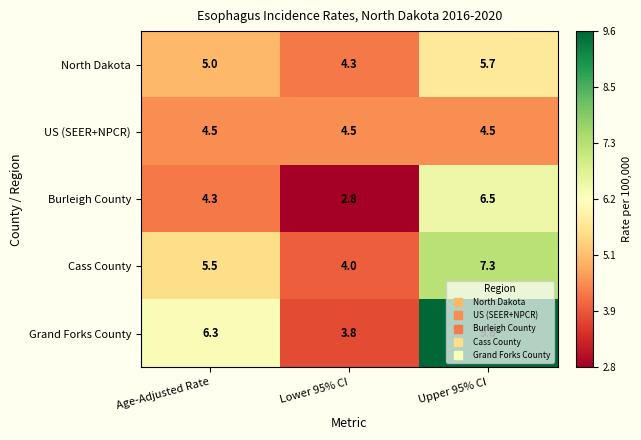

At which category is the sum across all series the highest?

Upper 95% CI